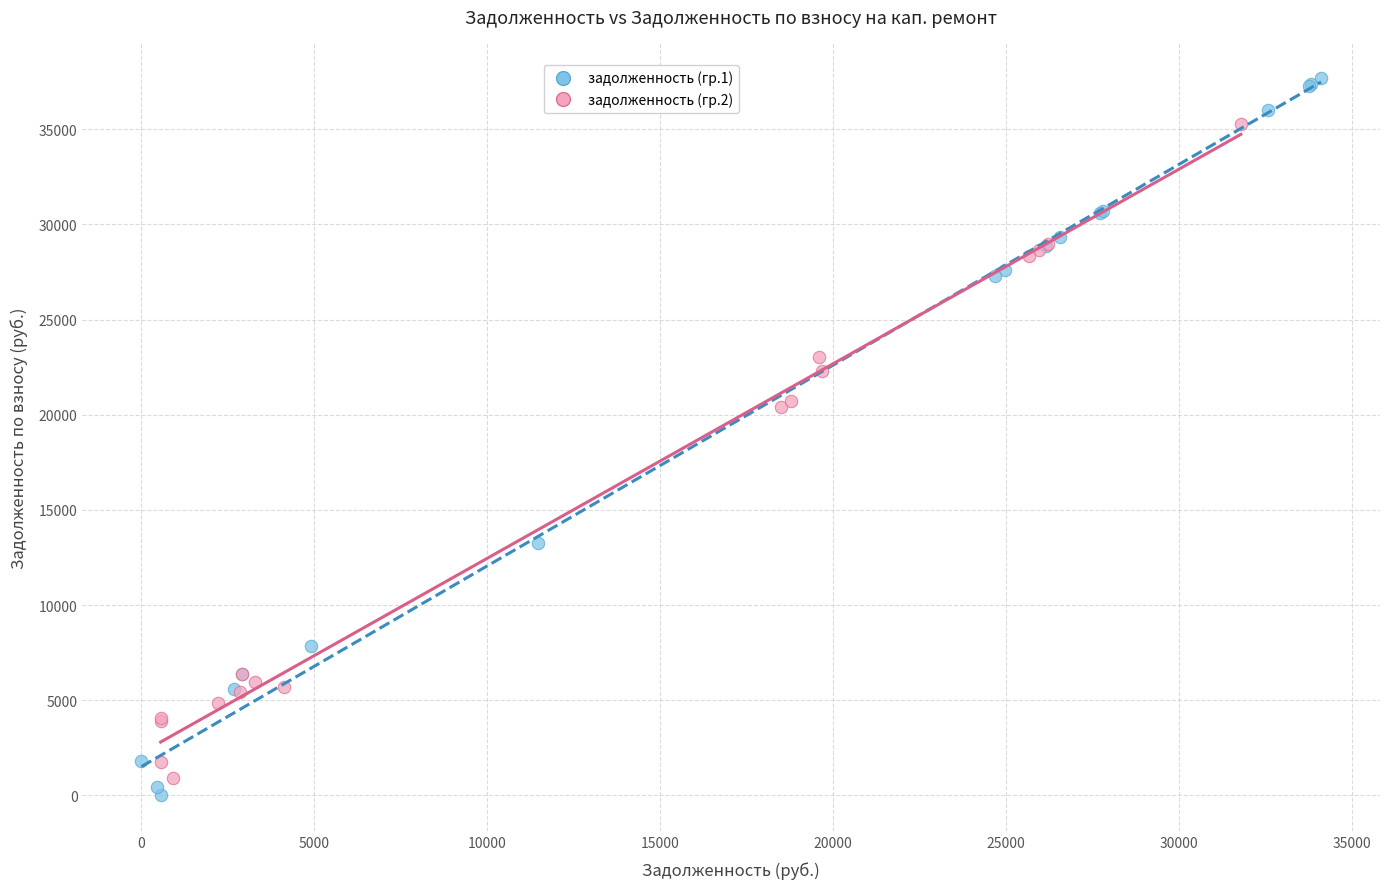

Which series contains the lowest Y value?

задолженность (гр.1)